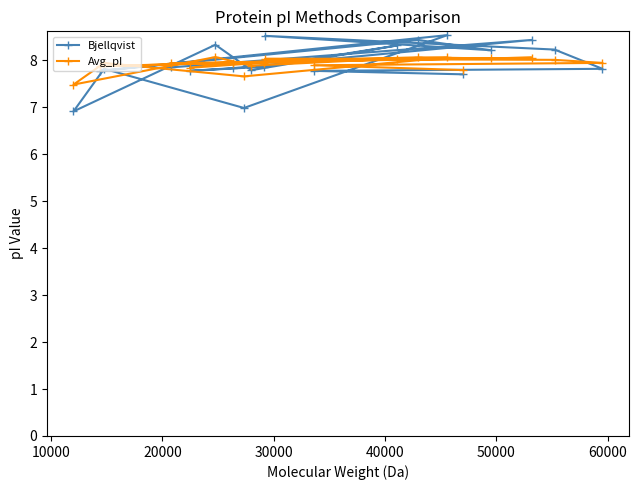

After their last crossing, which series has the higher values: Bjellqvist or Avg_pI?

Avg_pI